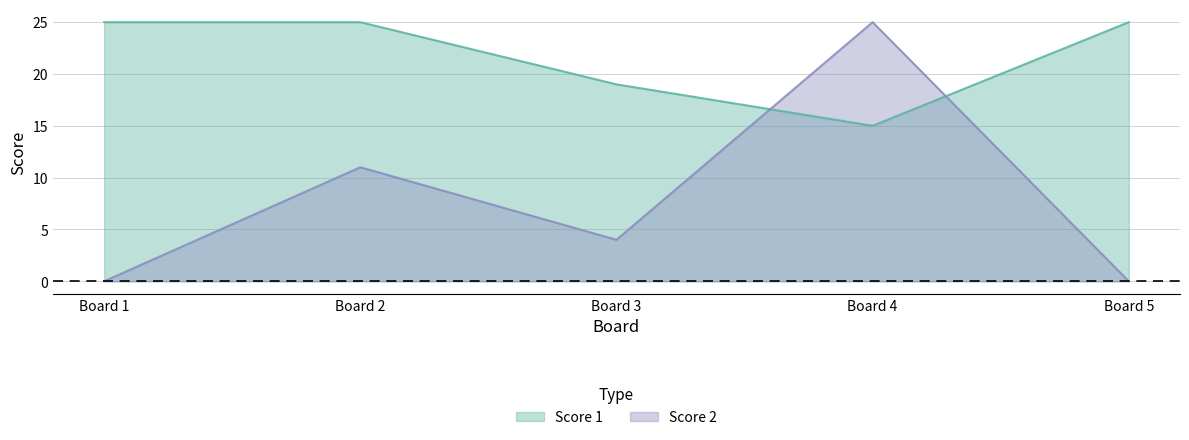

List the series in order of their overall mean, highest first.

Score 1, Score 2